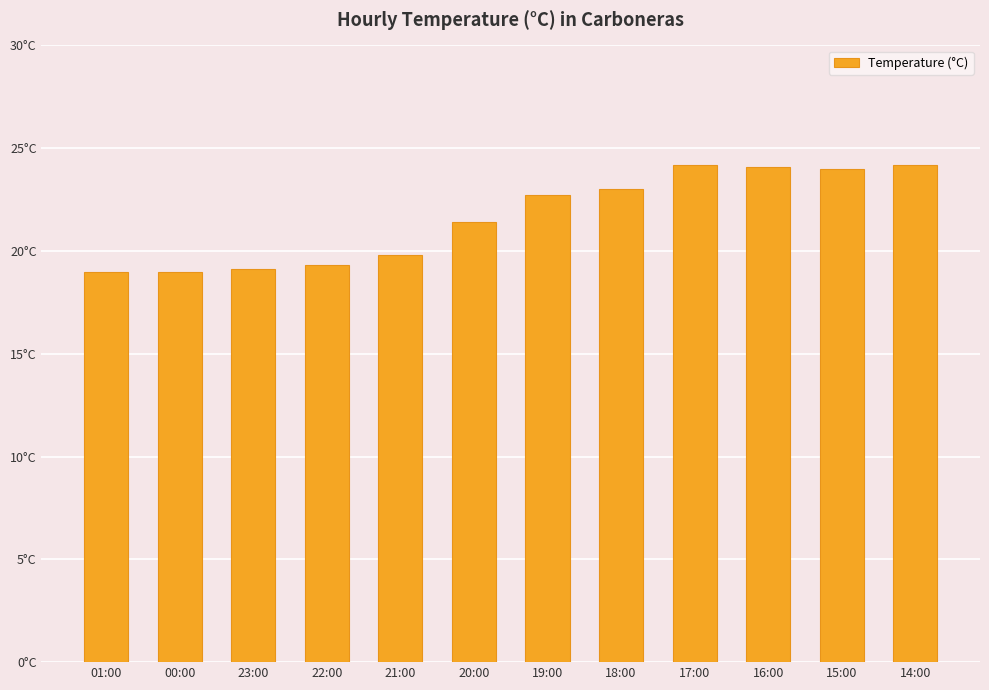

Is it true that the value at 15:00 is 6.3?

False